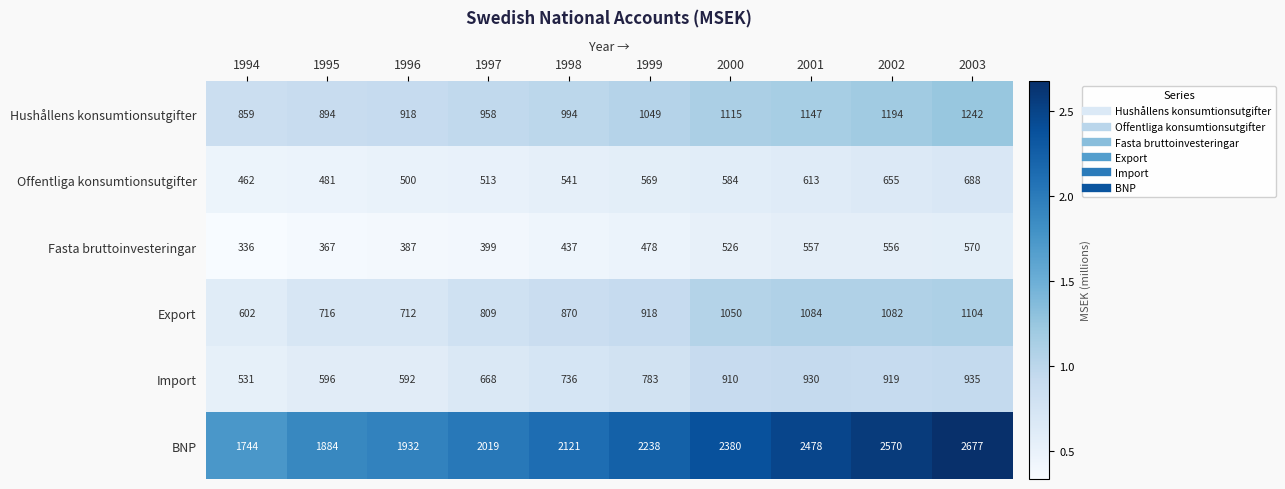

Between 1998 and 2001, which series saw the biggest shift?

BNP